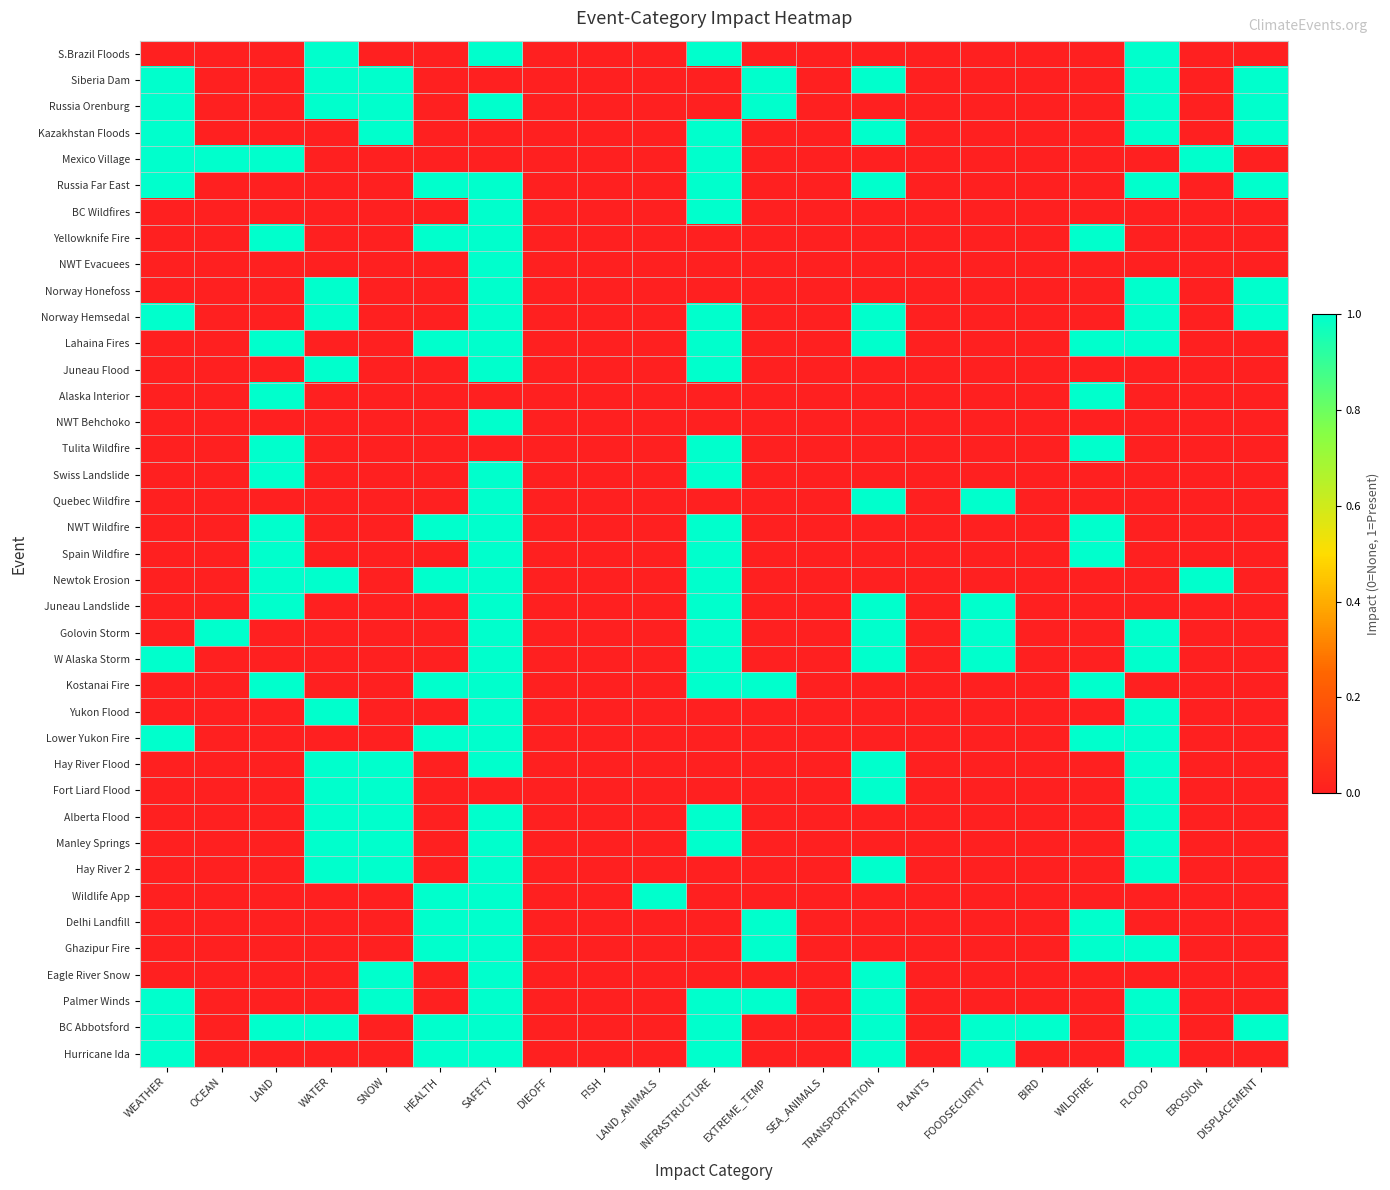

At how many categories does at least one series exceed 0?

17